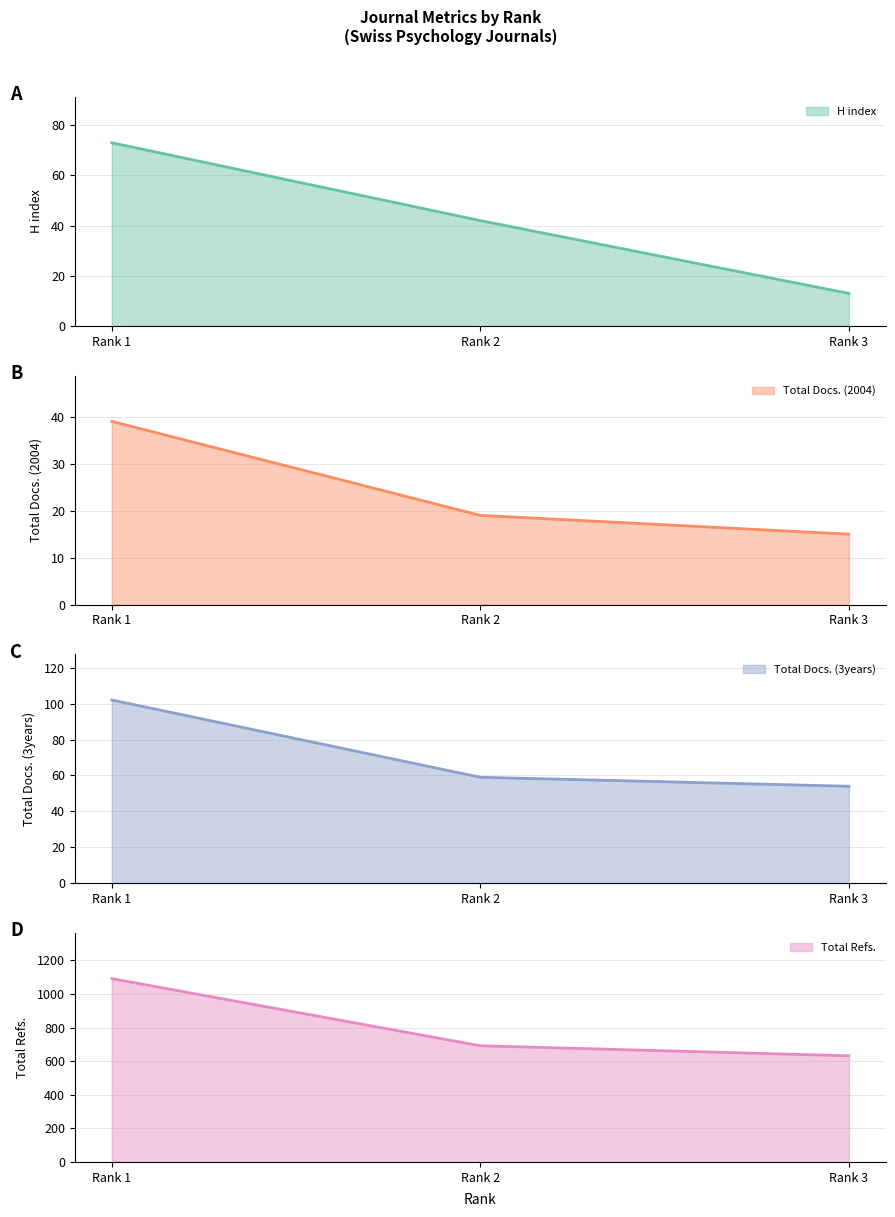

Which category has the highest value in the Total Docs. (3years) series?

Rank 1